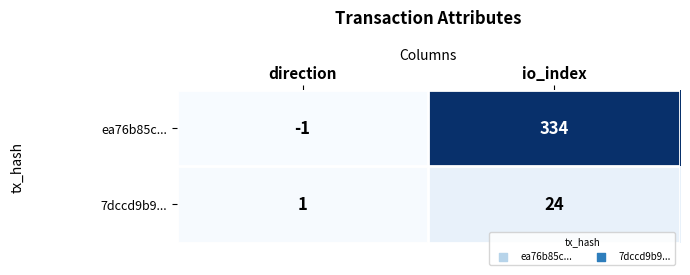

List the series in order of their overall mean, lowest first.

7dccd9b9..., ea76b85c...